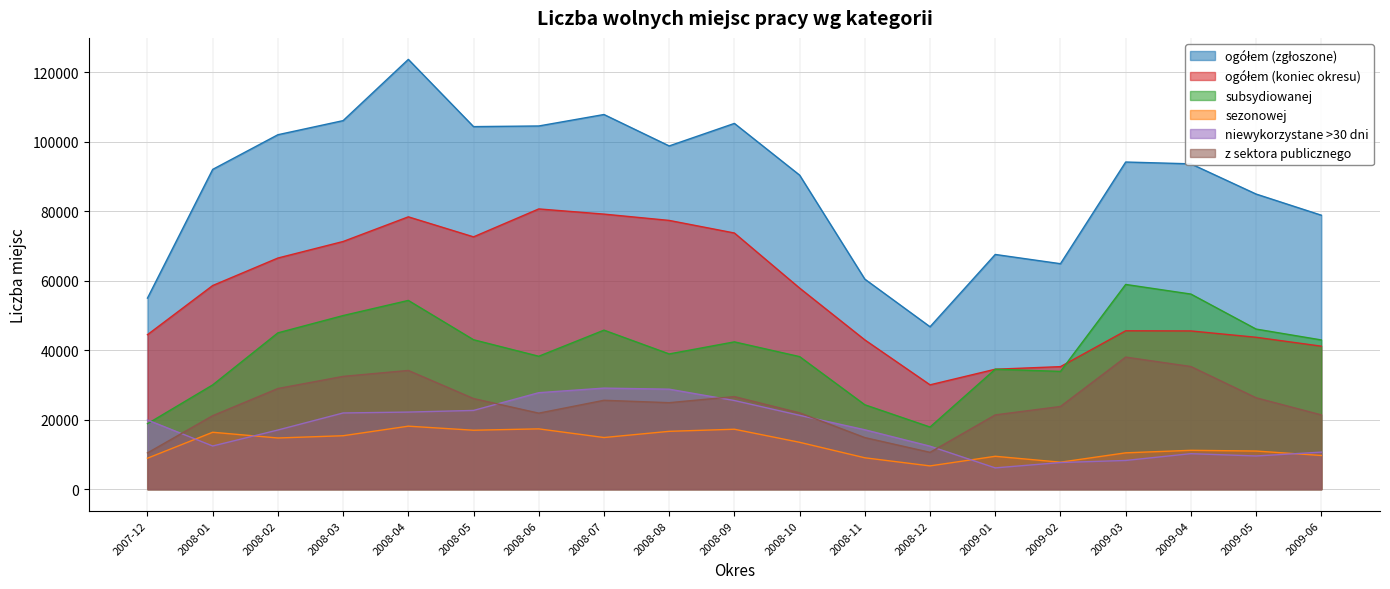

Reading right to left, list all the values displayed in this chart.

ogółem (zgłoszone): 2009-06=78885	2009-05=84974	2009-04=93673	2009-03=94198	2009-02=64919	2009-01=67581	2008-12=46764	2008-11=60479	2008-10=90424	2008-09=105315	2008-08=98831	2008-07=107877	2008-06=104574	2008-05=104392	2008-04=123750	2008-03=106116	2008-02=102057	2008-01=92074	2007-12=55018
ogółem (koniec okresu): 2009-06=41175	2009-05=43735	2009-04=45561	2009-03=45607	2009-02=35281	2009-01=34537	2008-12=30044	2008-11=42984	2008-10=57899	2008-09=73760	2008-08=77384	2008-07=79201	2008-06=80692	2008-05=72651	2008-04=78415	2008-03=71314	2008-02=66554	2008-01=58638	2007-12=44484
subsydiowanej: 2009-06=42969	2009-05=46099	2009-04=56179	2009-03=58948	2009-02=33912	2009-01=34545	2008-12=17892	2008-11=24302	2008-10=38168	2008-09=42414	2008-08=38940	2008-07=45790	2008-06=38272	2008-05=43028	2008-04=54348	2008-03=49988	2008-02=45011	2008-01=30024	2007-12=18848
sezonowej: 2009-06=9703	2009-05=10977	2009-04=11188	2009-03=10461	2009-02=7767	2009-01=9469	2008-12=6699	2008-11=9036	2008-10=13495	2008-09=17258	2008-08=16654	2008-07=14869	2008-06=17363	2008-05=16969	2008-04=18139	2008-03=15386	2008-02=14738	2008-01=16389	2007-12=8916
niewykorzystane >30 dni: 2009-06=10663	2009-05=9559	2009-04=10222	2009-03=8269	2009-02=7671	2009-01=6129	2008-12=12374	2008-11=17100	2008-10=21258	2008-09=25522	2008-08=28789	2008-07=29101	2008-06=27780	2008-05=22670	2008-04=22199	2008-03=21941	2008-02=17032	2008-01=12429	2007-12=19923
z sektora publicznego: 2009-06=21386	2009-05=26309	2009-04=35315	2009-03=38027	2009-02=23809	2009-01=21386	2008-12=10607	2008-11=14852	2008-10=21976	2008-09=26654	2008-08=24903	2008-07=25593	2008-06=21888	2008-05=26090	2008-04=34181	2008-03=32475	2008-02=28982	2008-01=21161	2007-12=10445